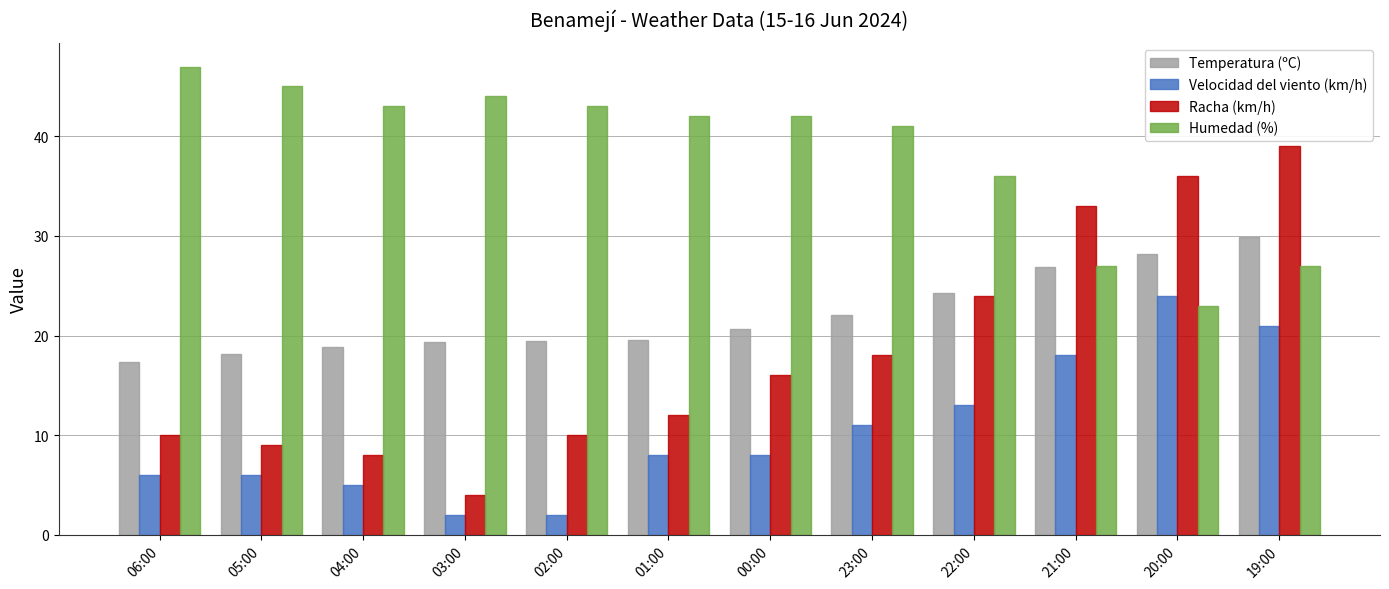

At which label does Temperatura (ºC) reach its peak?

19:00